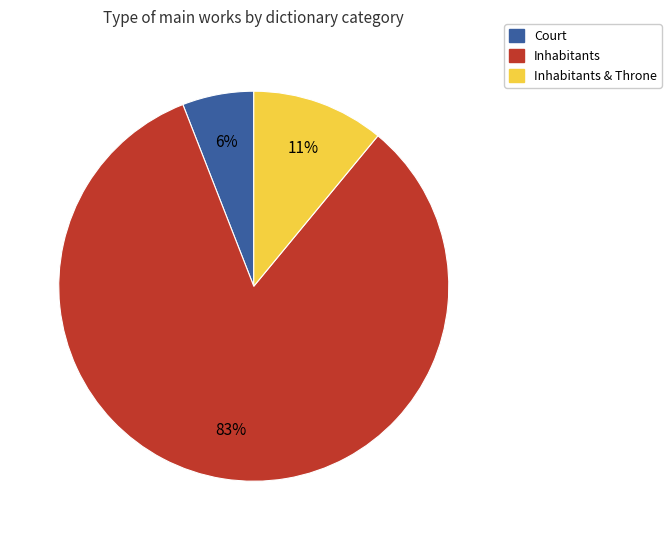

Is there a majority slice in this chart?

Yes